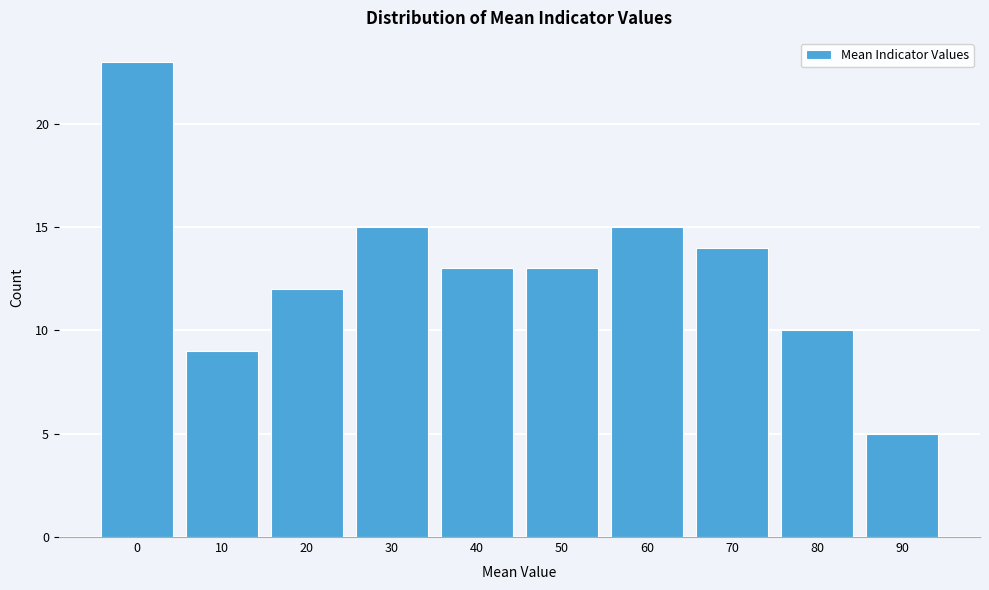

Reading left to right, list all the values displayed in this chart.

0=23	10=9	20=12	30=15	40=13	50=13	60=15	70=14	80=10	90=5